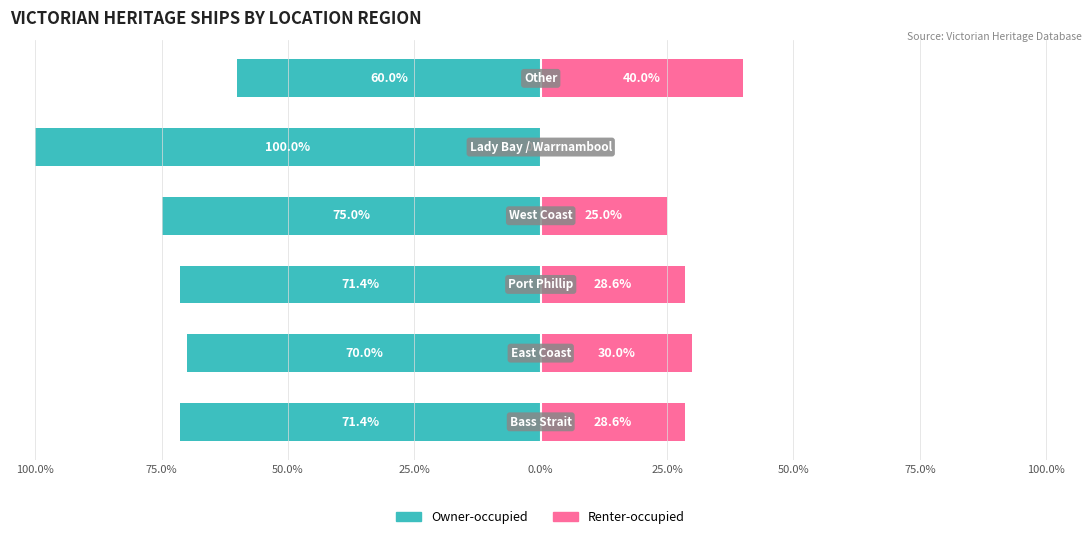

Reading right to left, extract all data points from this chart.

Owner-occupied: -60.0	-100.0	-75.0	-71.4	-70.0	-71.4
Renter-occupied: 40.0	0.0	25.0	28.6	30.0	28.6